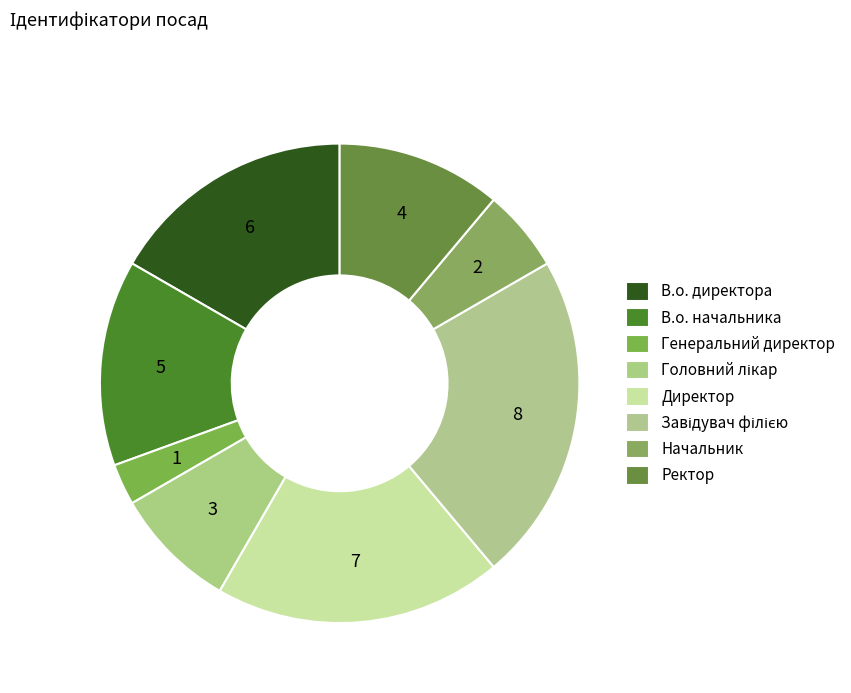

To the nearest percent, what is the combined percentage of Головний лікар and В.о. директора?

25%